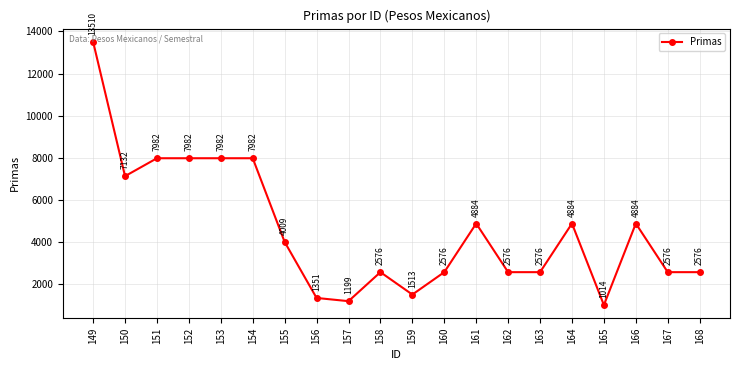

At which label does the data first exceed 4009?

149